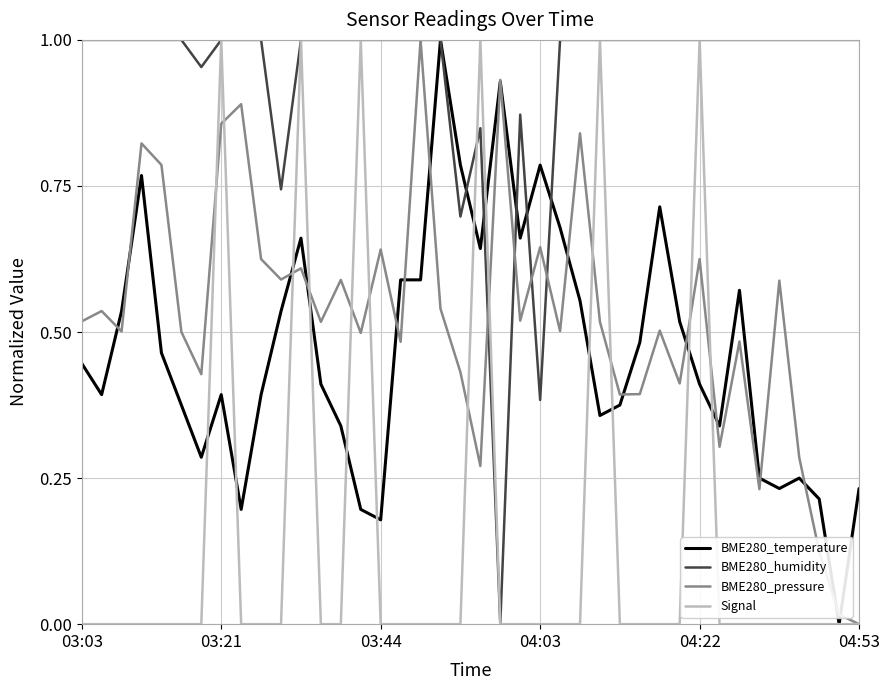

Which series has the largest total across all categories?

BME280_humidity